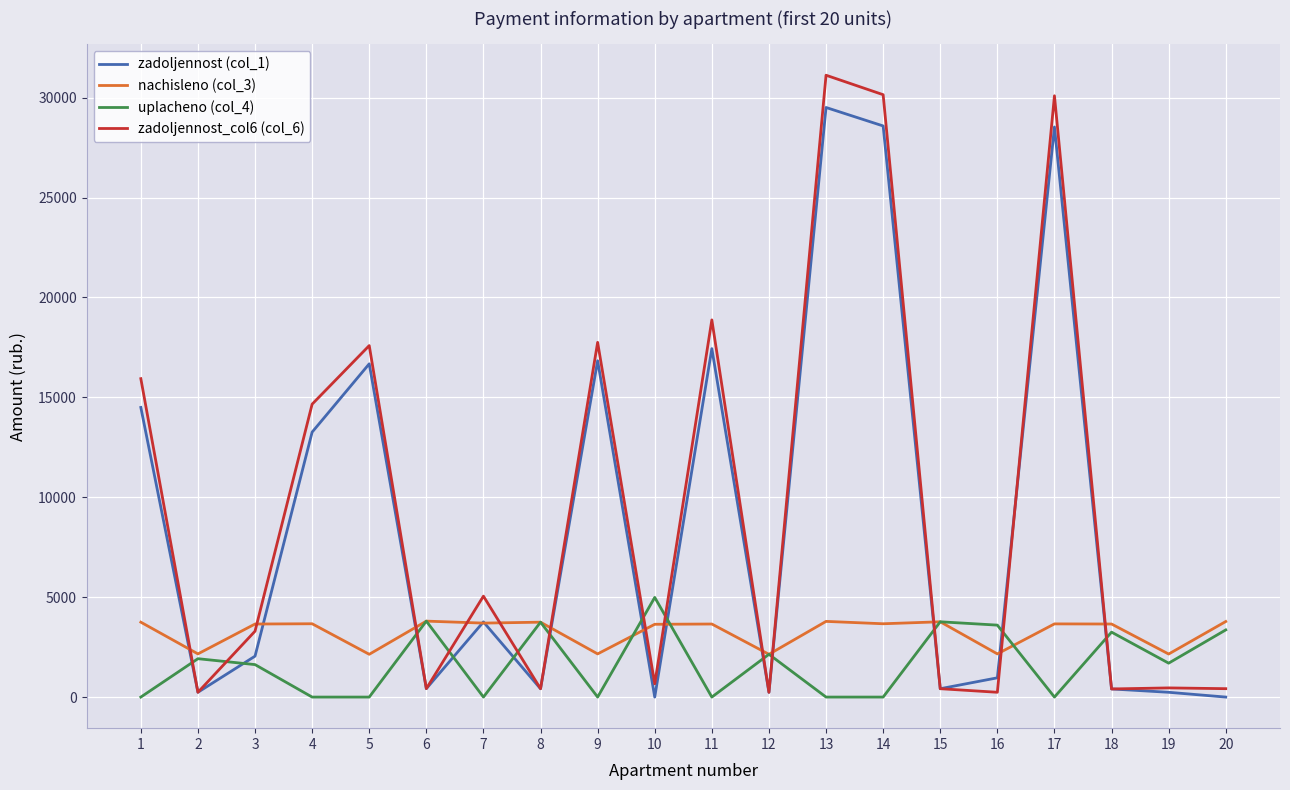

What is the highest value of the zadoljennost (col_1) series?

29508.9